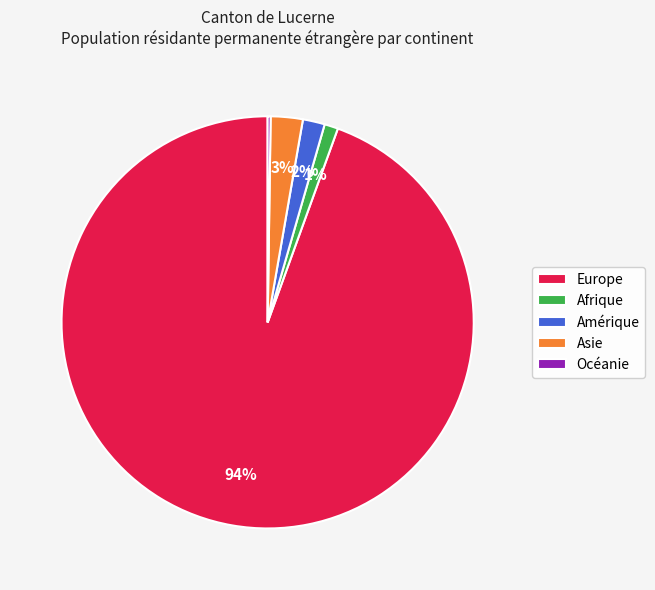

Does any single category account for the majority?

Yes